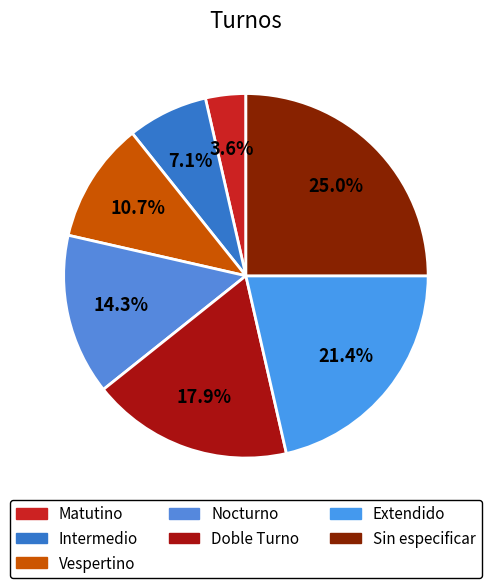

To the nearest percent, what percentage of the pie is Vespertino?

11%